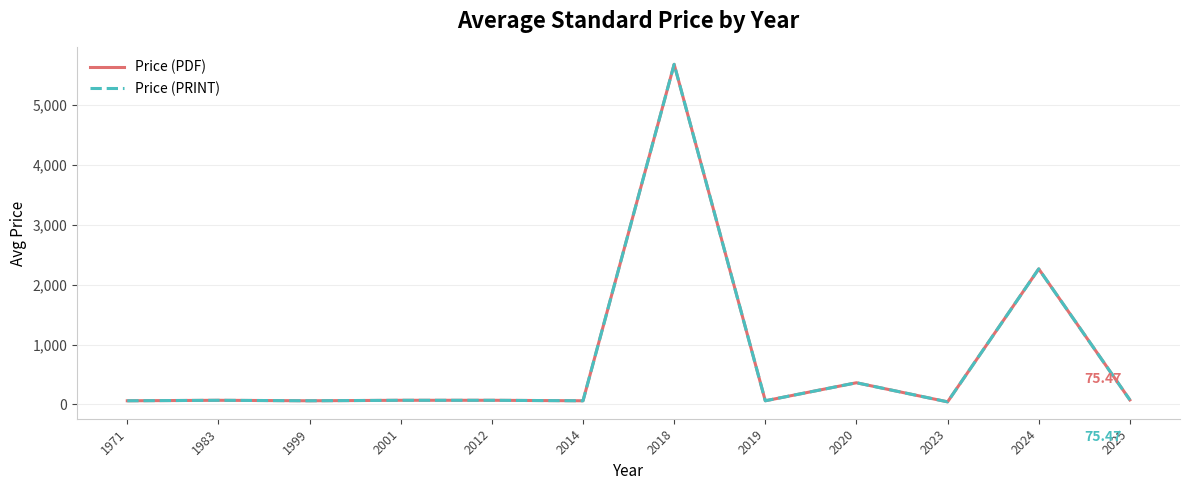

In Price (PRINT), how many points are higher than both neighbors (excluding endpoints)?

4